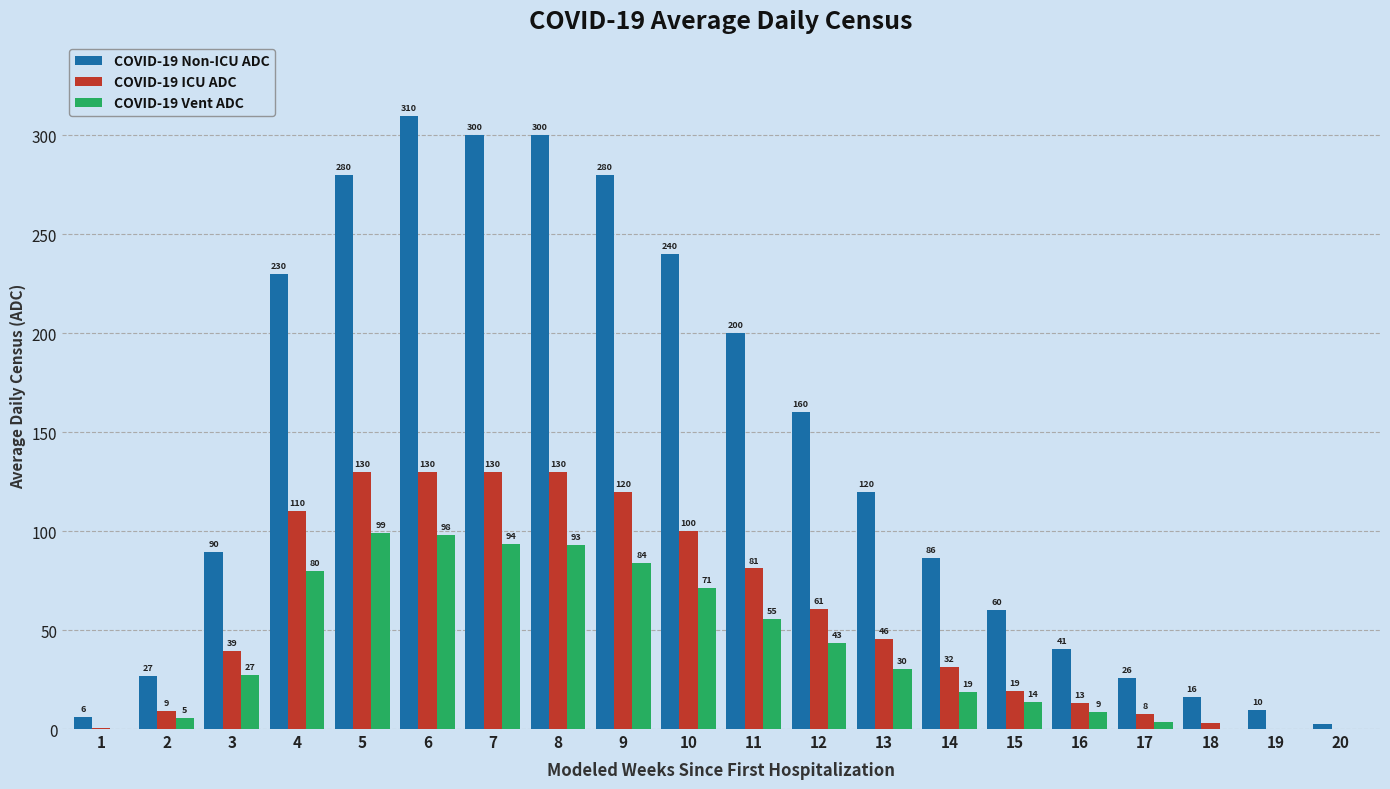

How many data points does each series have?

20